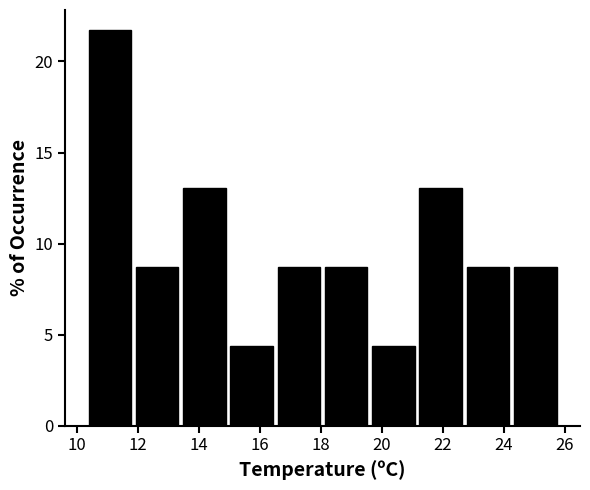

Reading left to right, list every bar in this chart as the range it spans on the x-axis followed by its height. Neither the bar edges nor the heights are printed on the chart, so give them approximately, as read against the axes.

10.30 to 11.85: 21.5
11.85 to 13.40: 8.5
13.40 to 14.95: 13.0
14.95 to 16.50: 4.5
16.50 to 18.05: 8.5
18.05 to 19.60: 8.5
19.60 to 21.15: 4.5
21.15 to 22.70: 13.0
22.70 to 24.25: 8.5
24.25 to 25.80: 8.5